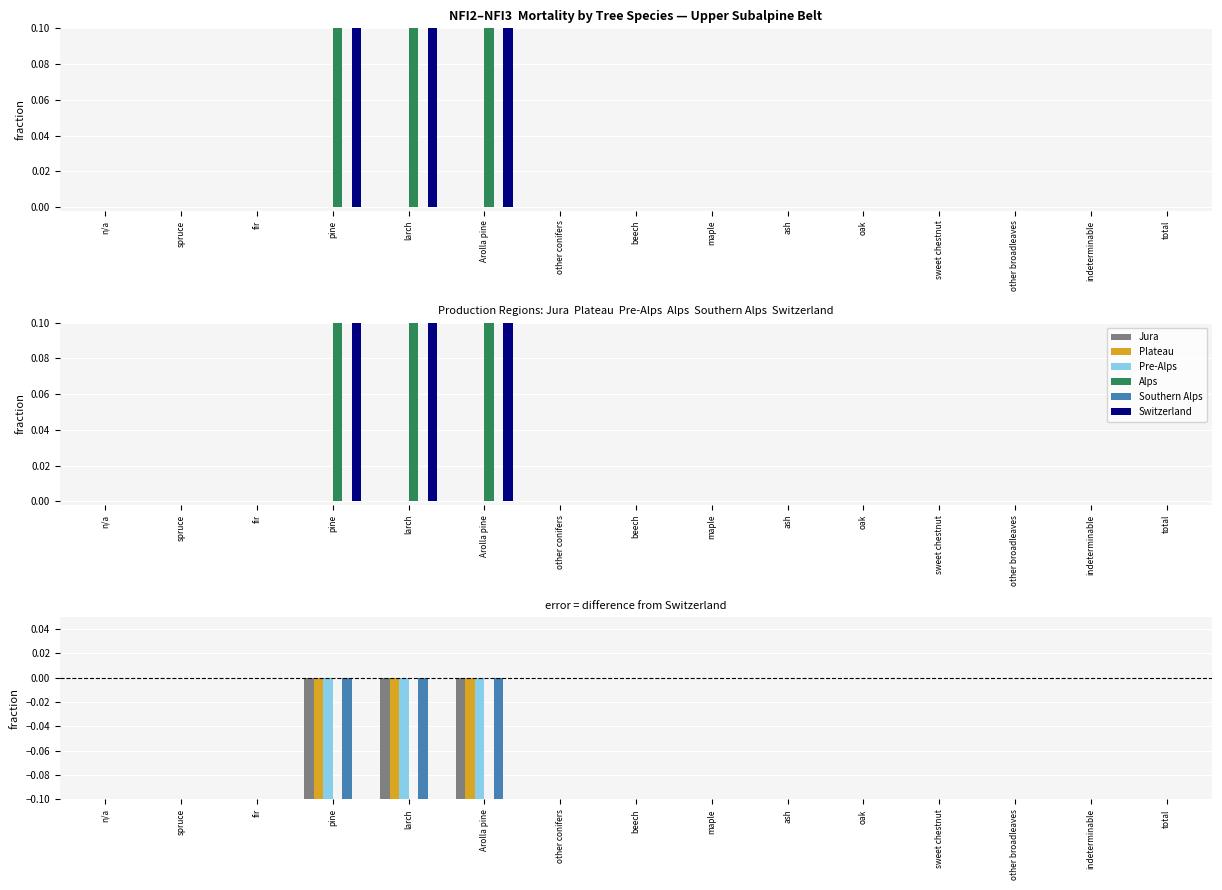

How many Southern Alps values are between 0 and 1?

12